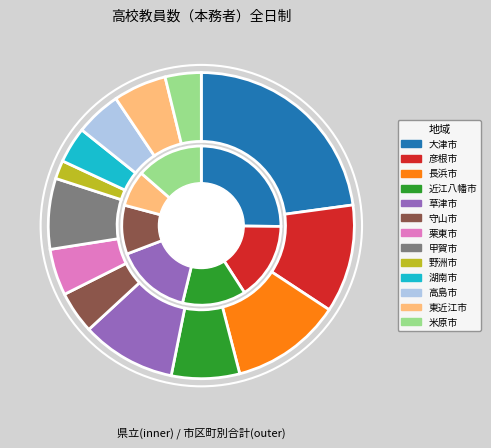

Count the number of slices in the pie.

13